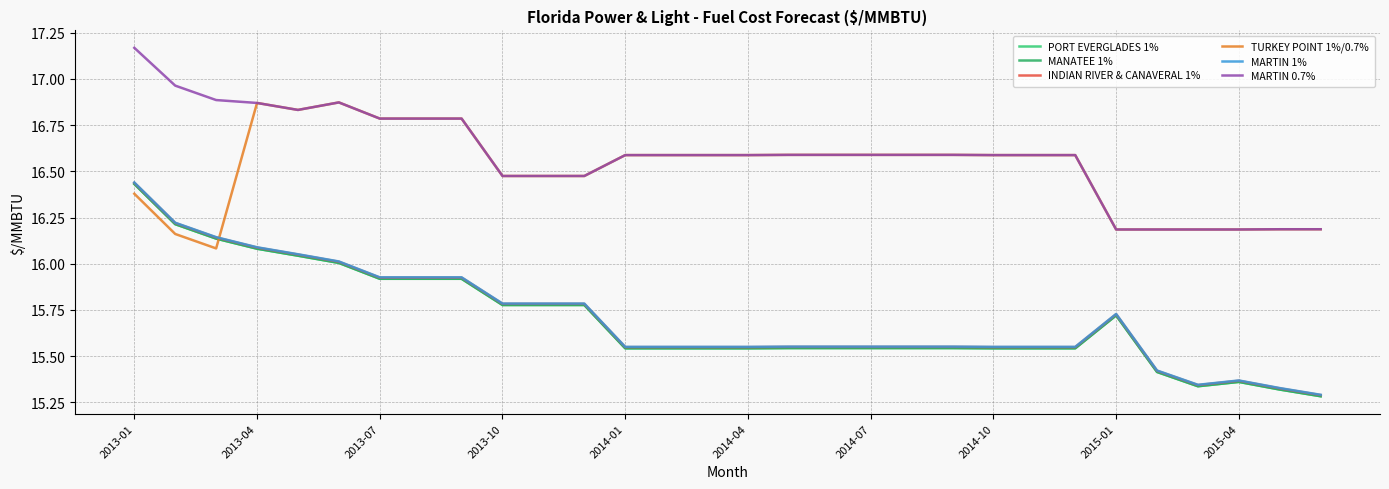

Which series has the largest total across all categories?

MARTIN 0.7%